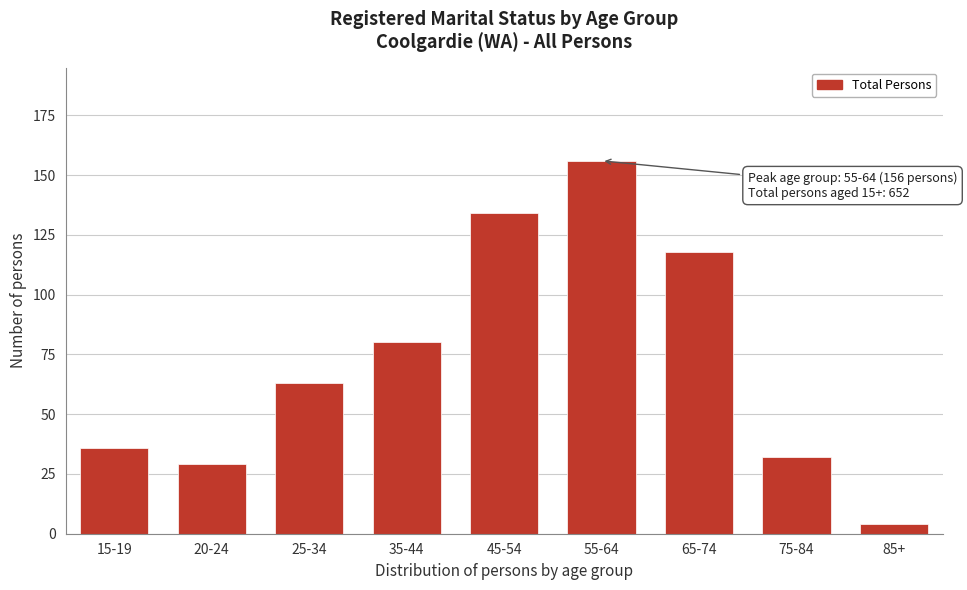

Reading left to right, transcribe all the data shown in this chart.

36	29	63	80	134	156	118	32	4